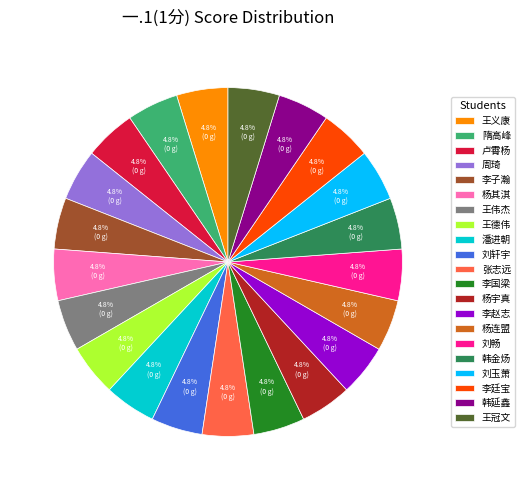

What percentage do 杨宇真 and 卢霄杨 together represent?

9.5%